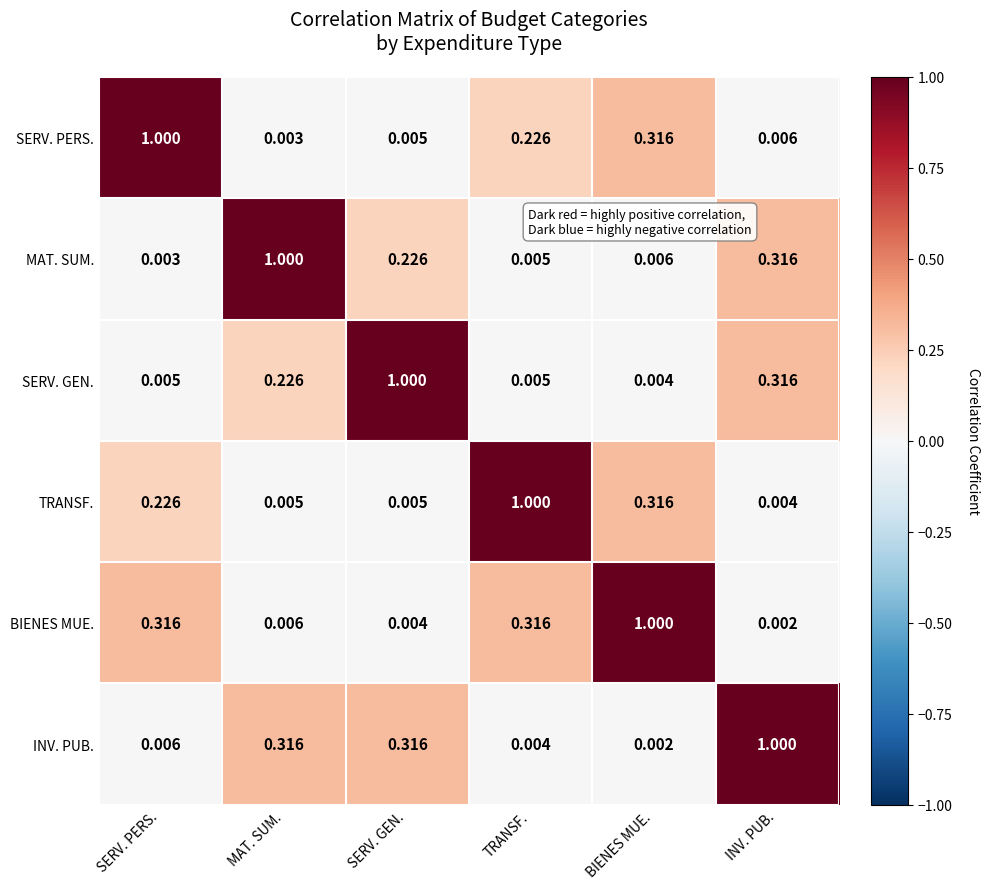

Is the value of TRANSF. at TRANSF. greater than the value of BIENES MUE. at SERV. GEN.?

Yes